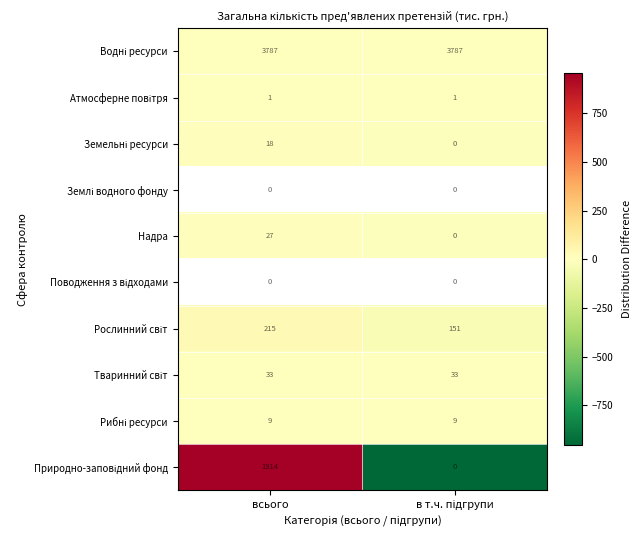

What is the difference between the maximum and minimum values in the Надра series?

27